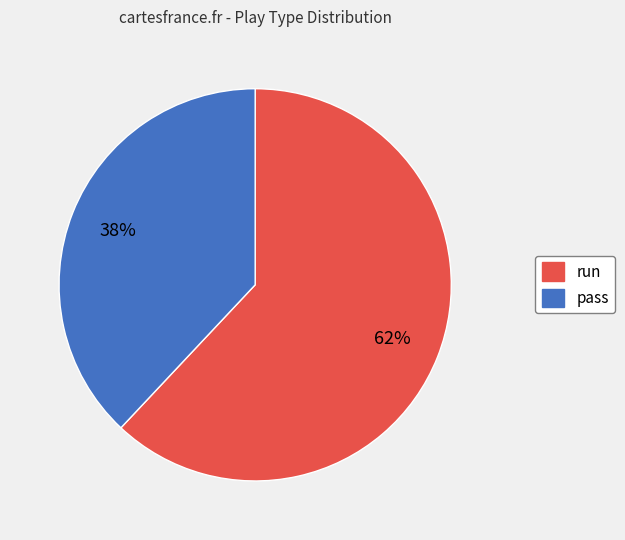

To the nearest percent, what is the combined percentage of pass and run?

100%